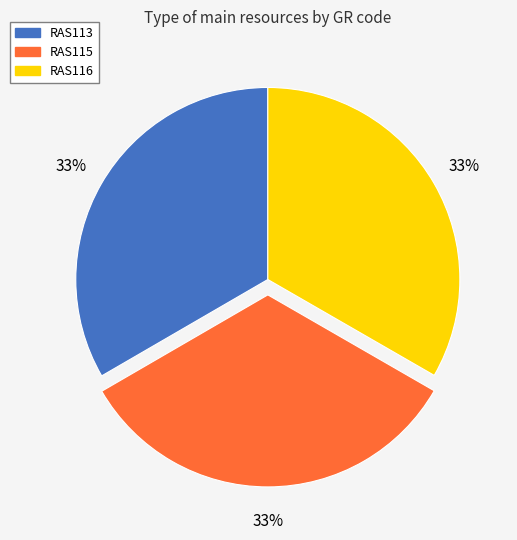

Approximately how many times larger is the value at RAS116 compared to RAS113?

1.0